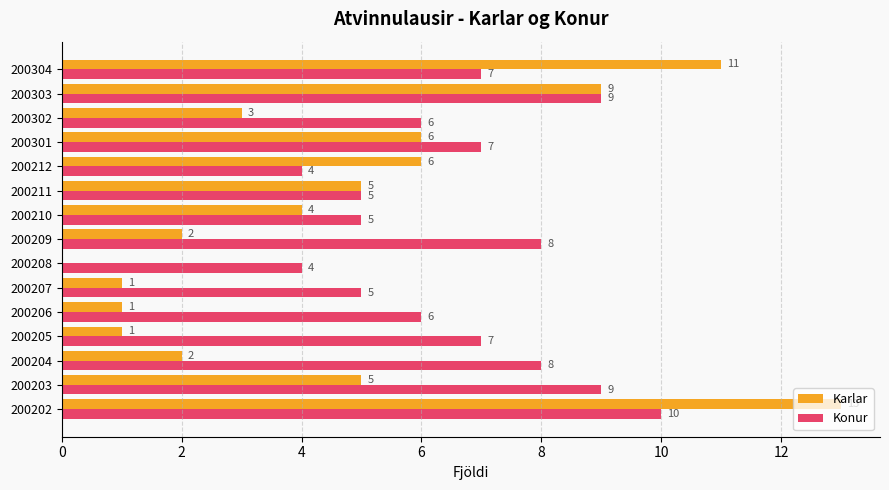

Read the Konur value at 200304.

7